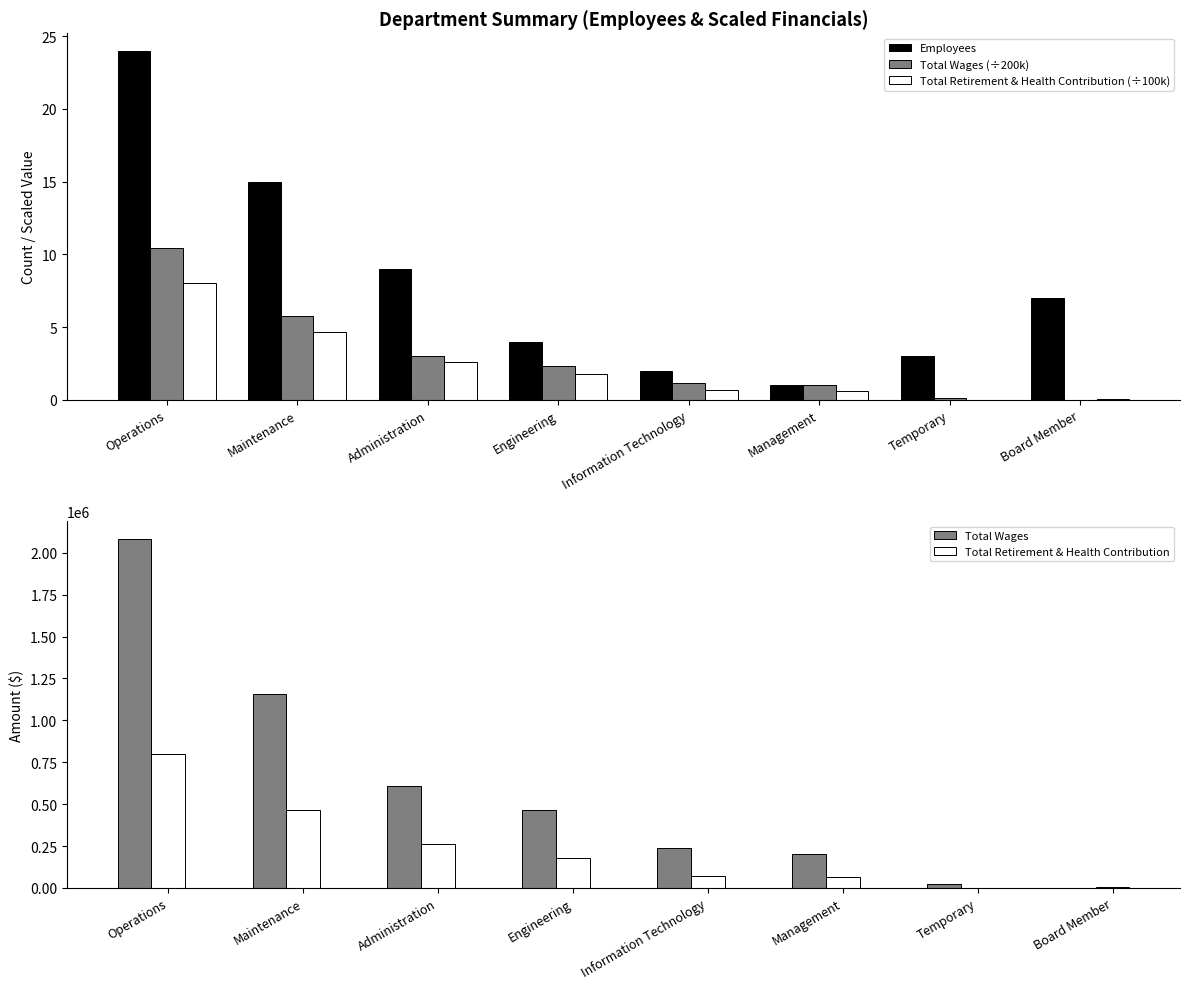

What is the sum of all Total Wages (÷200k) values?

23.9